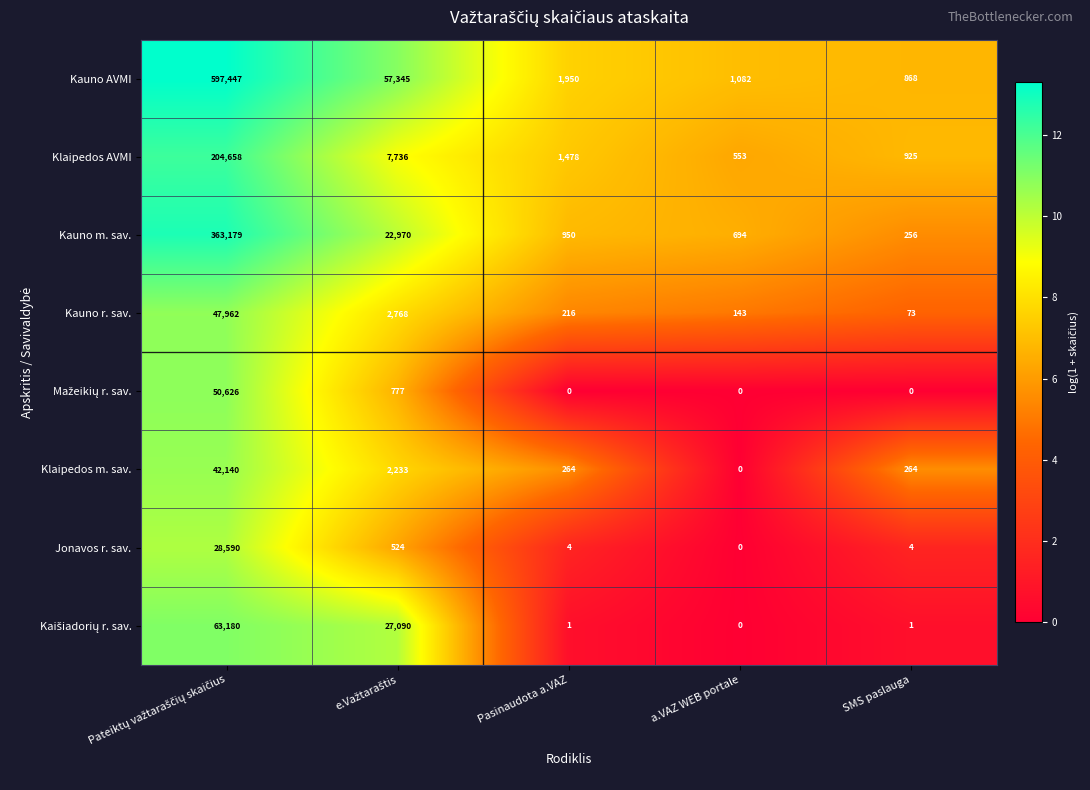

What is the highest value of the Kauno r. sav. series?

47962